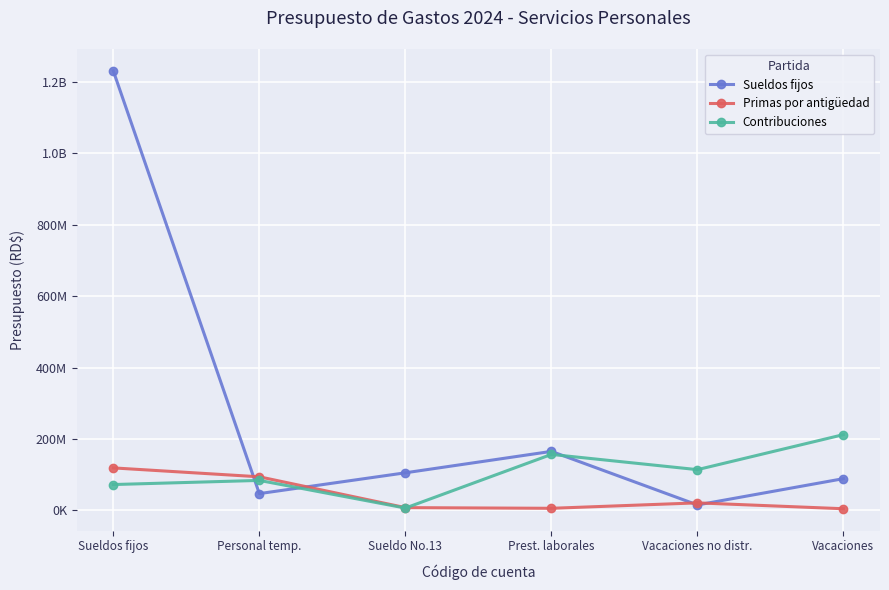

Where is Contribuciones nearest to the value 109084766?

Vacaciones no distr.